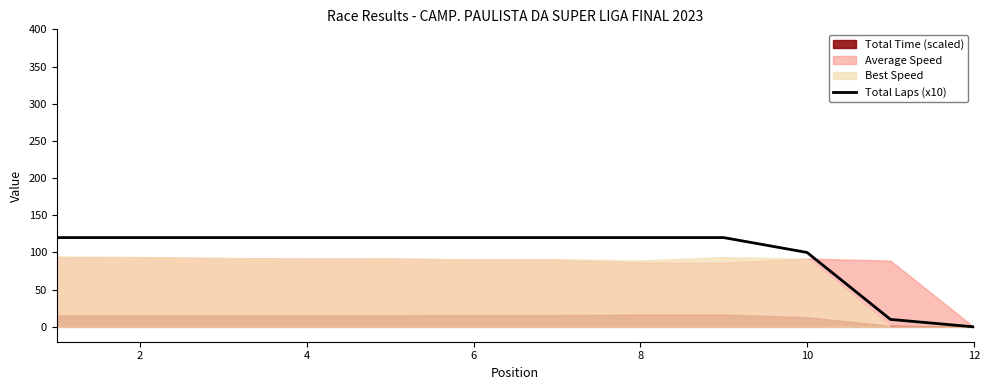

The value of Total Laps (x10) at 6 is 165. True or false?

False